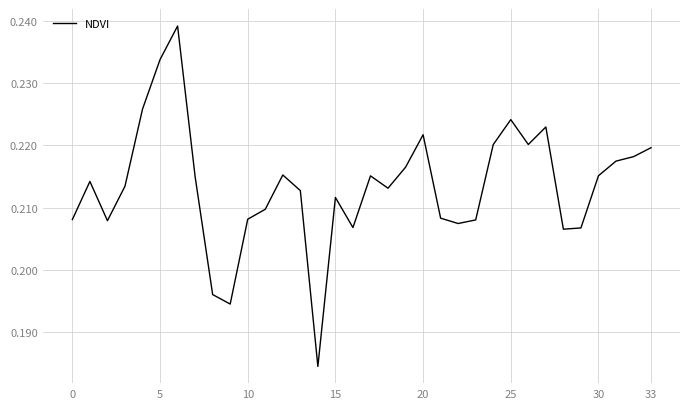

The value at 0 is 0.1. True or false?

False